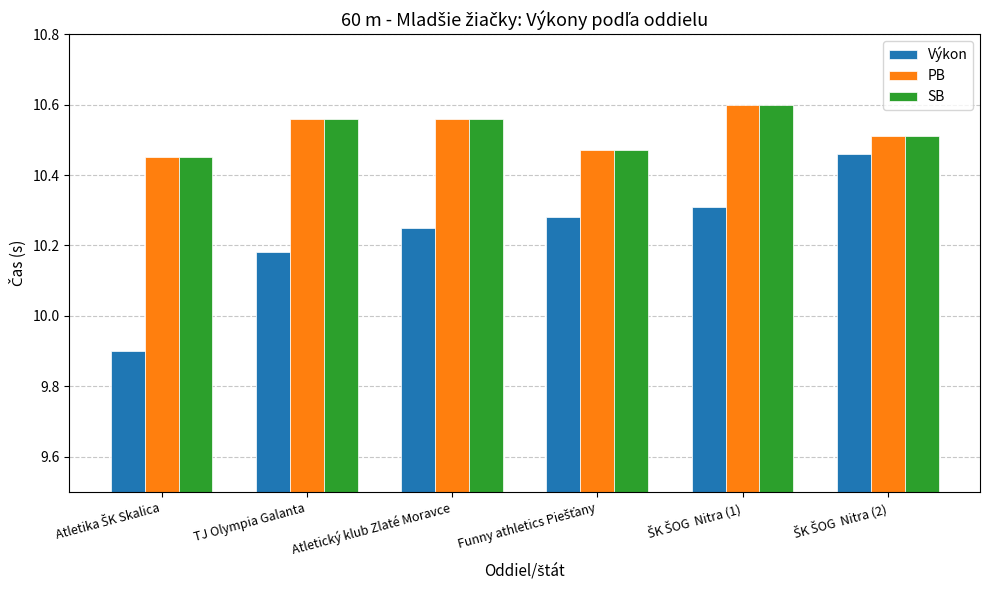

How many groups of bars are there?

6